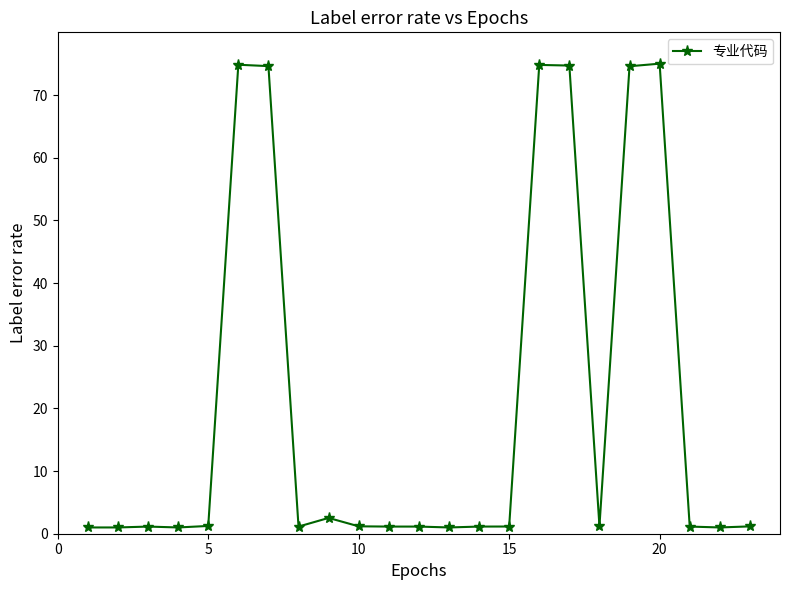

What is the difference between the maximum and minimum values?

74.0